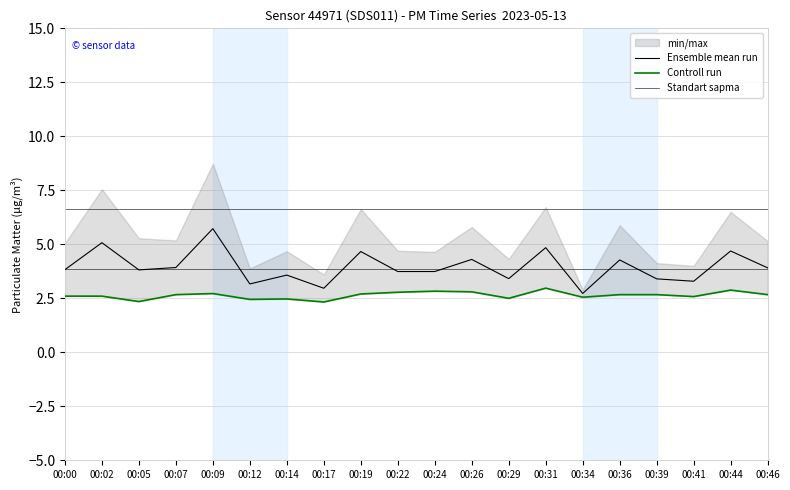

What is the total value across all series at 00:26?

13.8